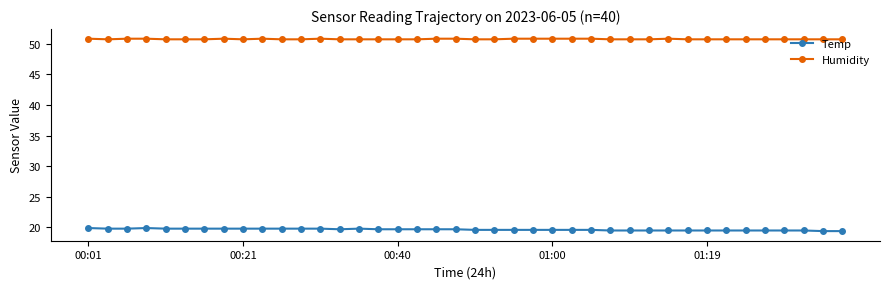

What is the greatest value displayed?

50.8